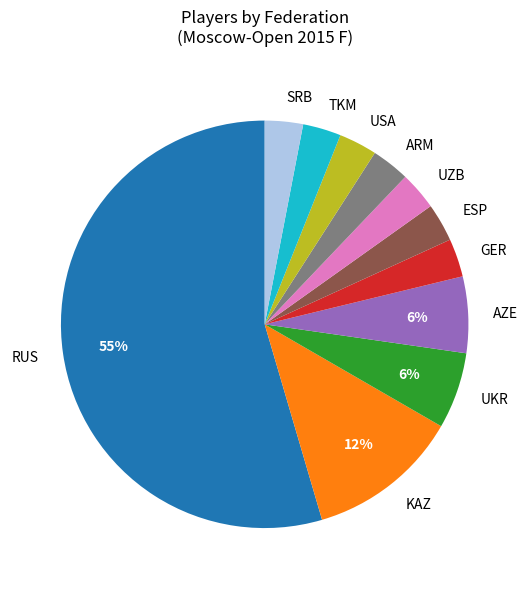

How many segments does this pie chart have?

11